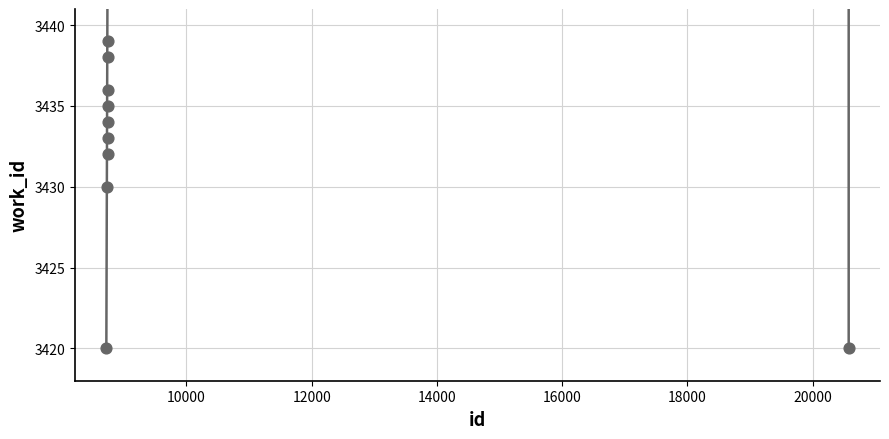

What Y value in the scatter plot is closest to 3429?

3430